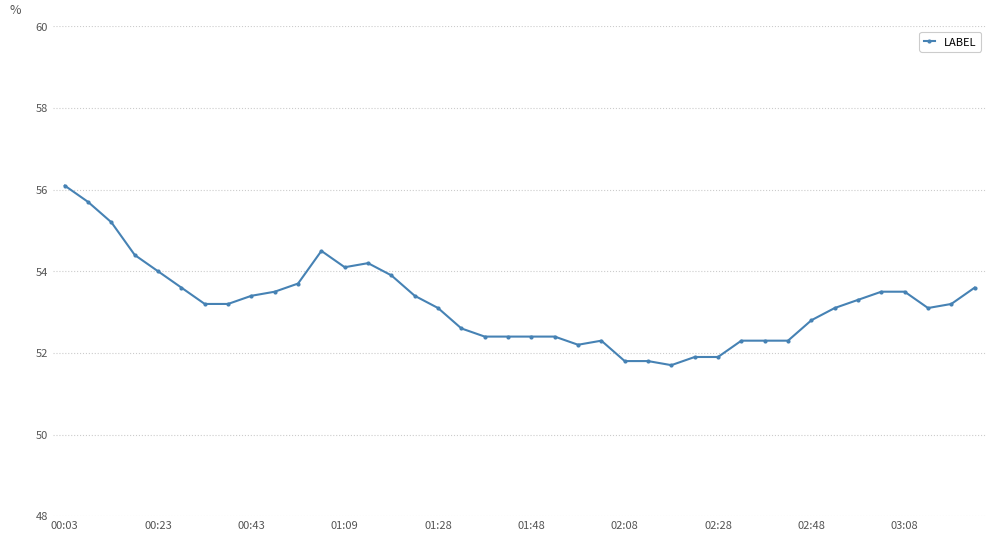

What is the value of the 27th point from the left?

51.7